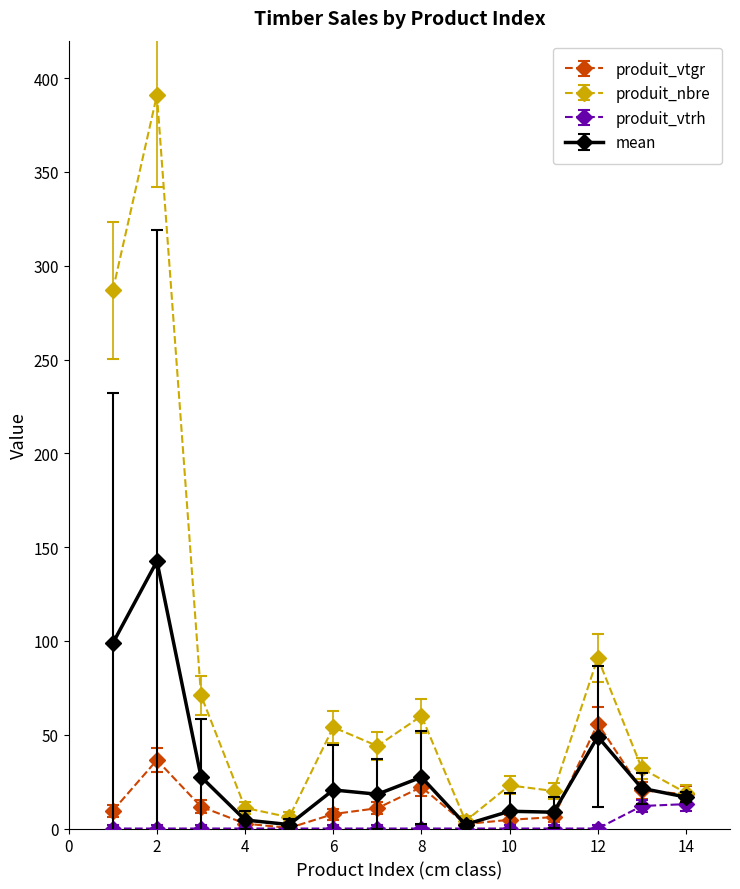

Does the chart have visible grid lines?

No